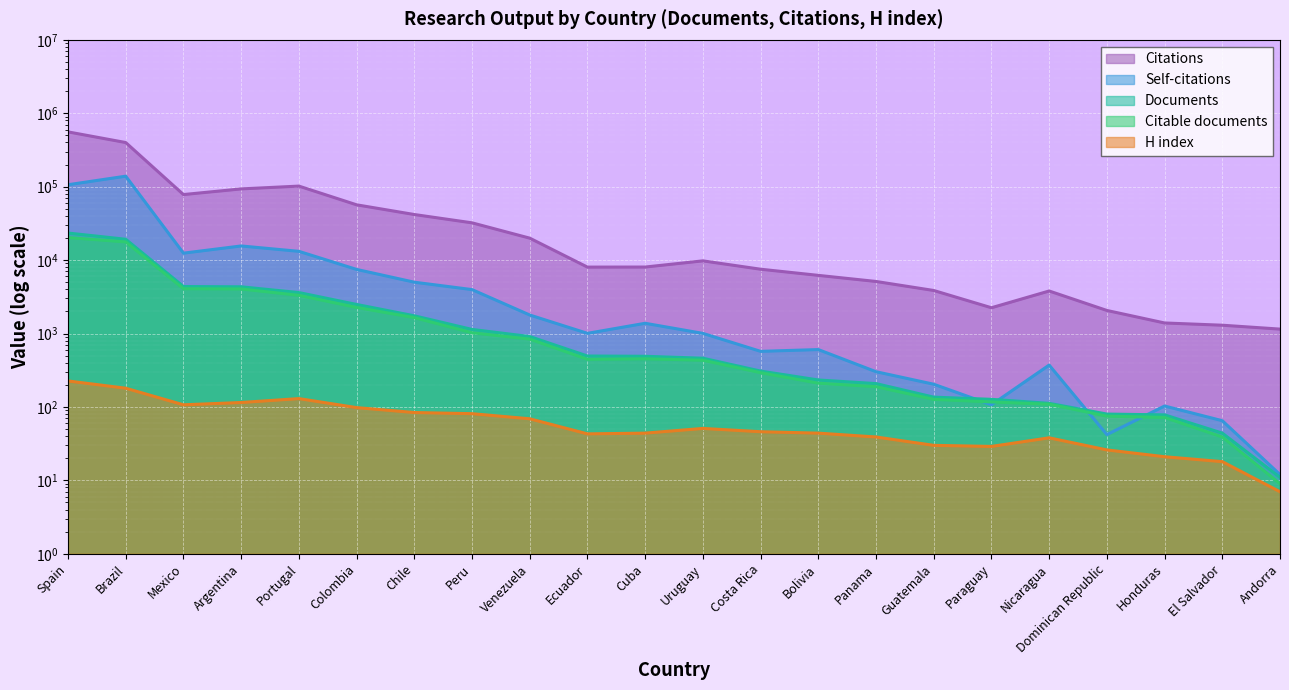

What are all the series names shown in the legend?

Documents, Citable documents, Citations, Self-citations, H index